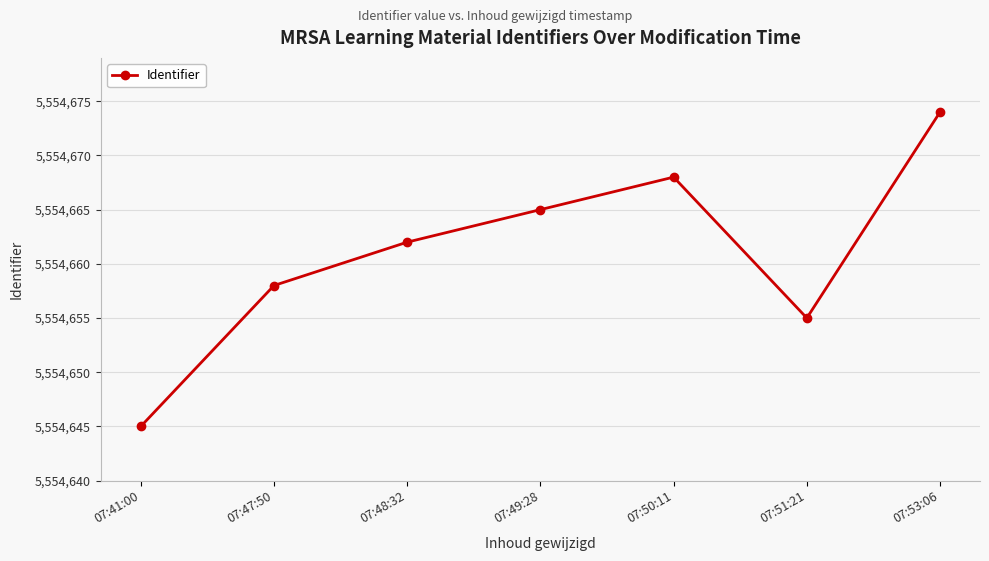

How many points are higher than both their immediate neighbors (excluding endpoints)?

1